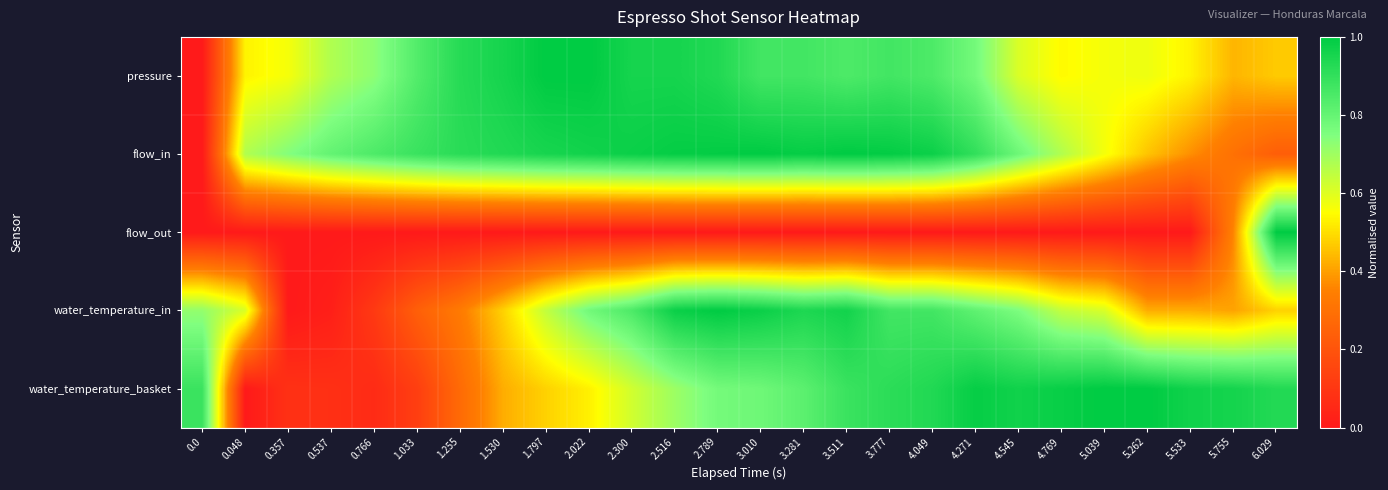

Reading right to left, list all the values displayed in this chart.

pressure: 6.029=0.5	5.755=0.4	5.533=0.5	5.262=0.6	5.039=0.6	4.769=0.5	4.545=0.6	4.271=0.8	4.049=0.8	3.777=0.9	3.511=0.8	3.281=0.9	3.010=0.9	2.789=0.9	2.516=1.0	2.300=1.0	2.022=1.0	1.797=1.0	1.530=1.0	1.255=0.9	1.033=0.8	0.766=0.7	0.537=0.7	0.357=0.6	0.048=0.5	0.0=0.0
flow_in: 6.029=0.2	5.755=0.3	5.533=0.4	5.262=0.5	5.039=0.6	4.769=0.7	4.545=0.8	4.271=0.9	4.049=1.0	3.777=1.0	3.511=1.0	3.281=1.0	3.010=1.0	2.789=1.0	2.516=1.0	2.300=1.0	2.022=1.0	1.797=1.0	1.530=0.9	1.255=0.9	1.033=0.9	0.766=0.8	0.537=0.8	0.357=0.7	0.048=0.7	0.0=0.0
flow_out: 6.029=1.0	5.755=0.4	5.533=0.0	5.262=0.0	5.039=0.0	4.769=0.0	4.545=0.0	4.271=0.0	4.049=0.0	3.777=0.0	3.511=0.0	3.281=0.0	3.010=0.0	2.789=0.0	2.516=0.0	2.300=0.0	2.022=0.0	1.797=0.0	1.530=0.0	1.255=0.0	1.033=0.0	0.766=0.0	0.537=0.0	0.357=0.0	0.048=0.0	0.0=0.0
water_temperature_in: 6.029=0.5	5.755=0.4	5.533=0.4	5.262=0.4	5.039=0.6	4.769=0.6	4.545=0.8	4.271=0.8	4.049=0.9	3.777=0.9	3.511=1.0	3.281=0.9	3.010=1.0	2.789=1.0	2.516=1.0	2.300=0.8	2.022=0.8	1.797=0.6	1.530=0.5	1.255=0.3	1.033=0.2	0.766=0.1	0.537=0.0	0.357=0.0	0.048=0.6	0.0=0.7
water_temperature_basket: 6.029=0.9	5.755=1.0	5.533=1.0	5.262=1.0	5.039=1.0	4.769=1.0	4.545=1.0	4.271=1.0	4.049=0.9	3.777=0.9	3.511=0.9	3.281=0.8	3.010=0.8	2.789=0.8	2.516=0.7	2.300=0.6	2.022=0.5	1.797=0.5	1.530=0.4	1.255=0.3	1.033=0.1	0.766=0.1	0.537=0.1	0.357=0.1	0.048=0.0	0.0=0.9